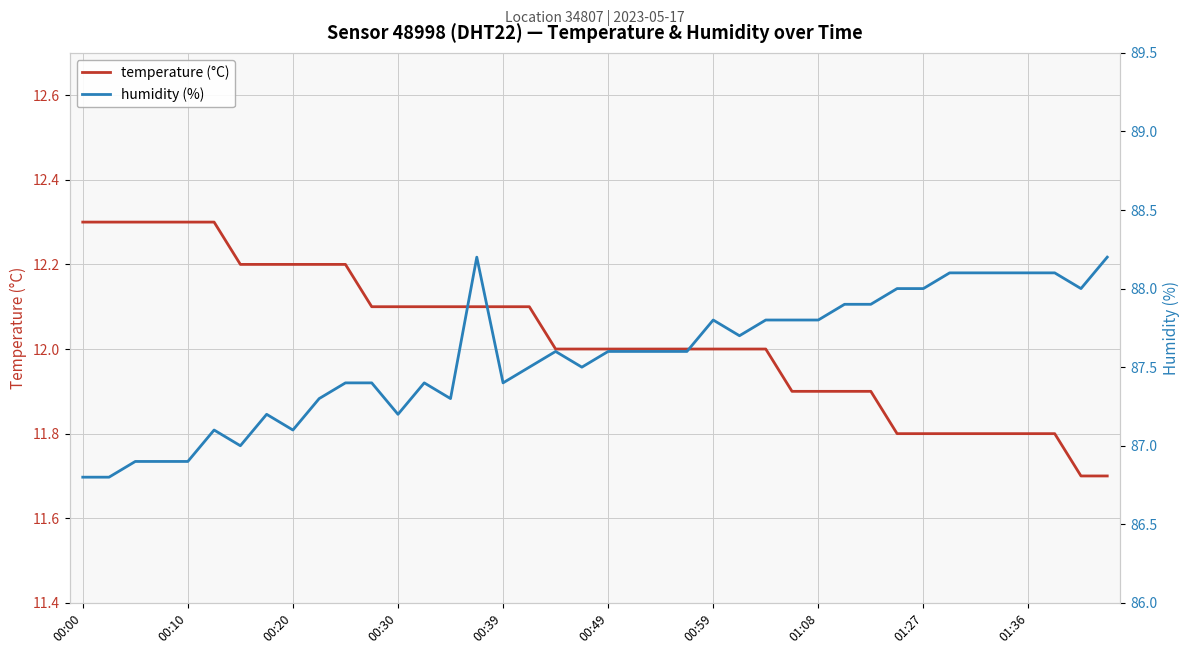

Rank the series at 23 from highest to lowest value.

humidity (%), temperature (°C)